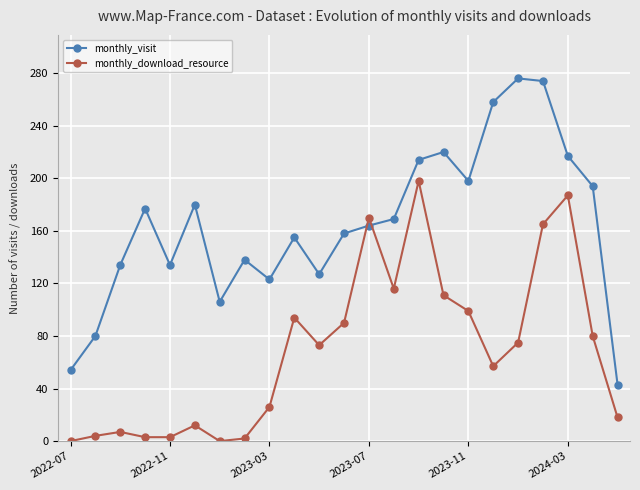

What is the greatest value displayed?

276